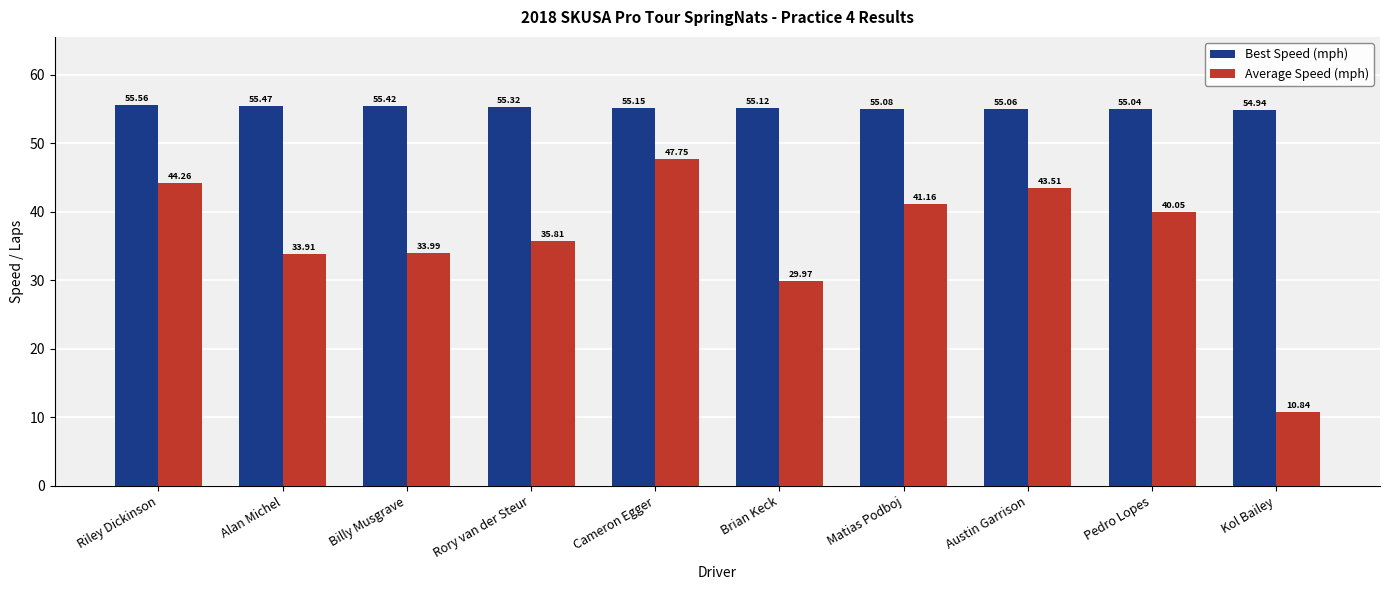

What is the total value across all series at Brian Keck?

85.1